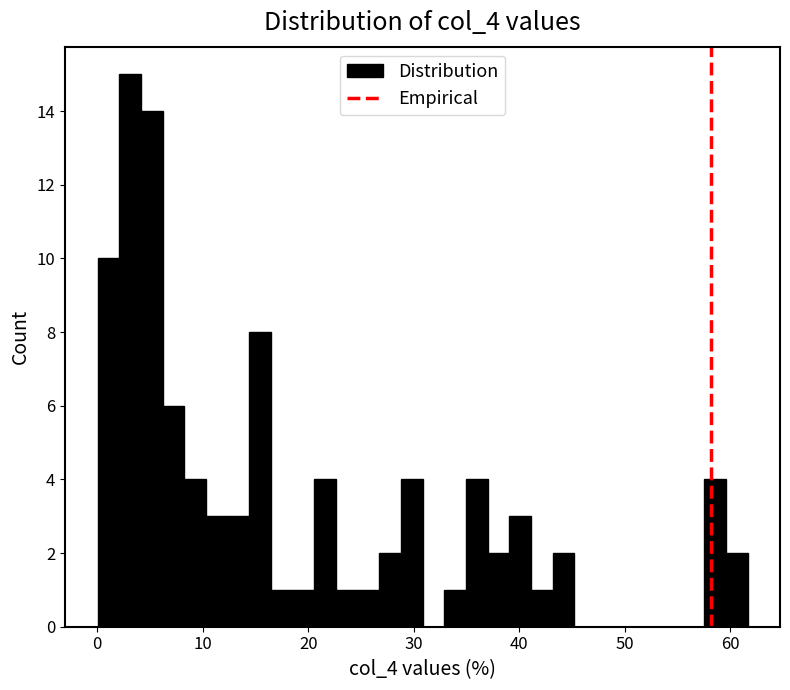

Around what value on the x-axis is the tallest bar? Give the approximate position of its centre, as read against the axis.

3